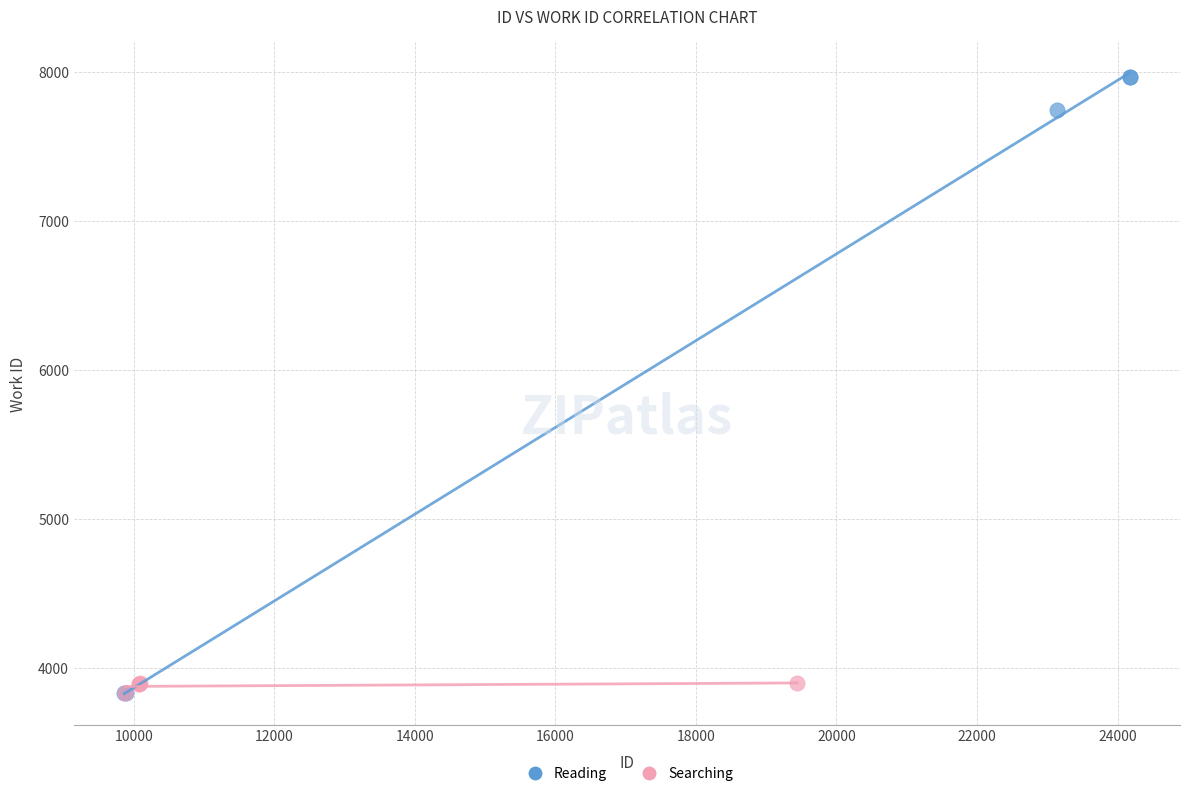

Which series reaches the maximum Y coordinate?

Reading